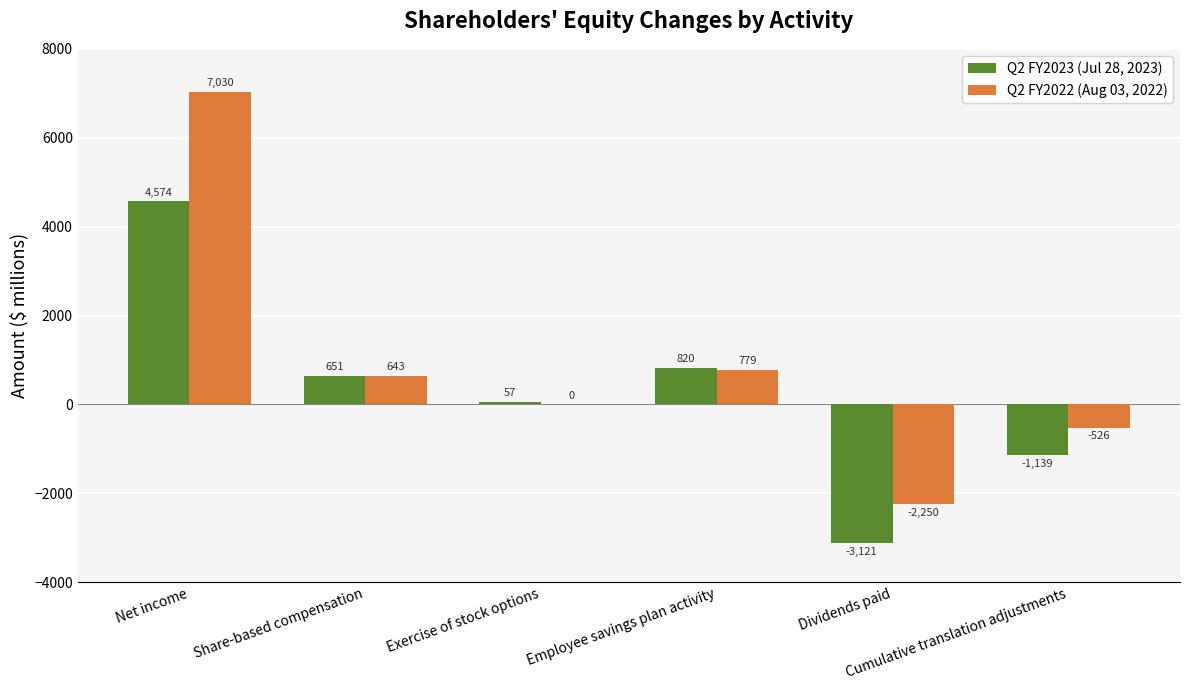

True or false: Q2 FY2022 (Aug 03, 2022) has a value of -2250 at Dividends paid.

True